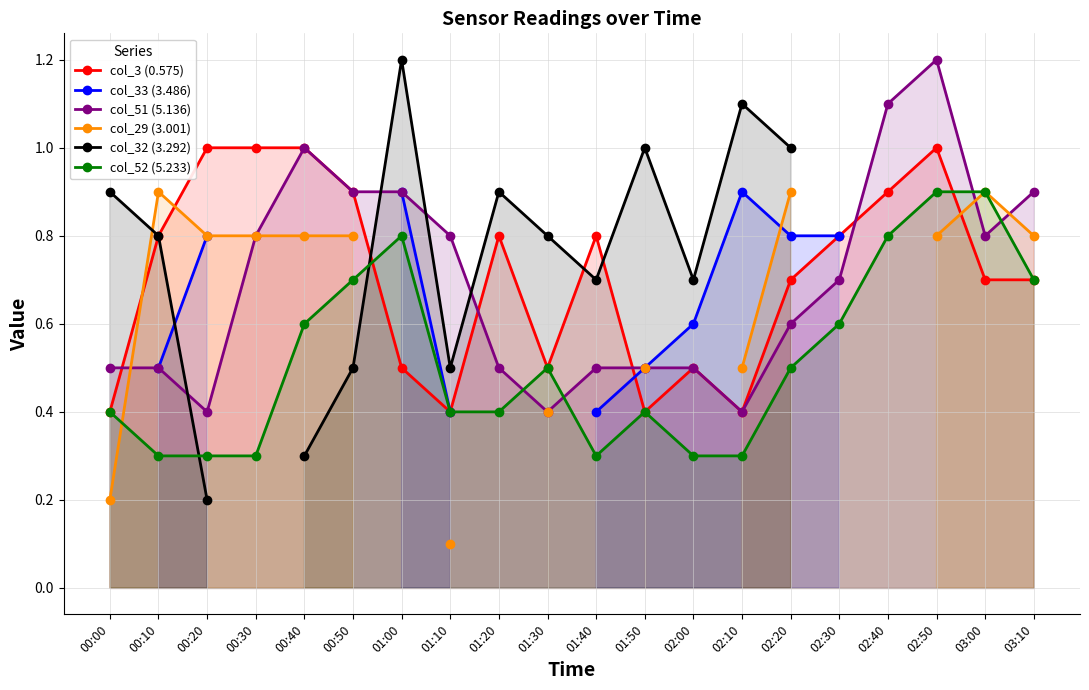

Which series changed the most between 00:40 and 01:20?

col_32 (3.292)